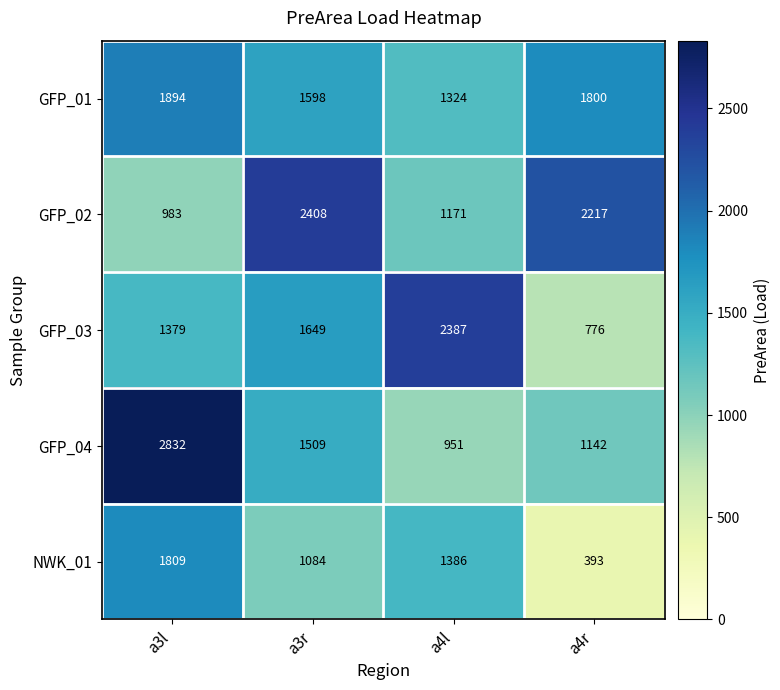

What is the difference between the second highest and second lowest values in the GFP_03 series?

270